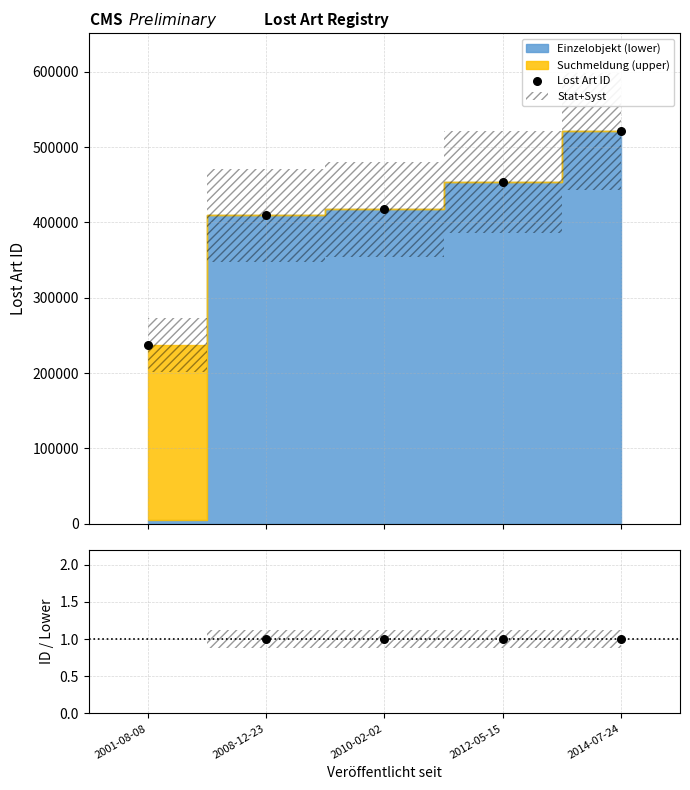

At how many categories does at least one series exceed 346097?

4